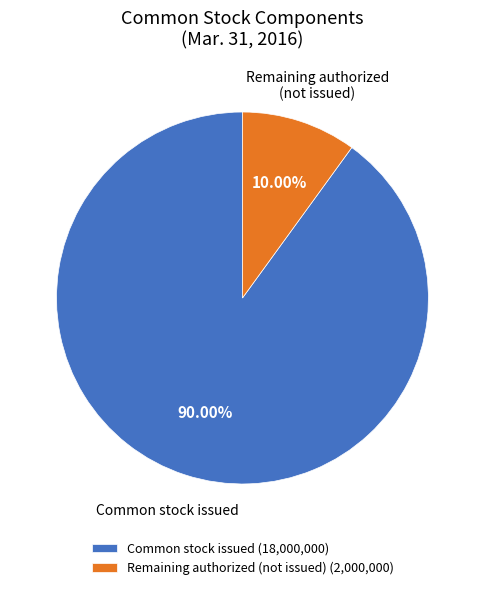

What portion of the pie excludes Common stock issued?

10.0%